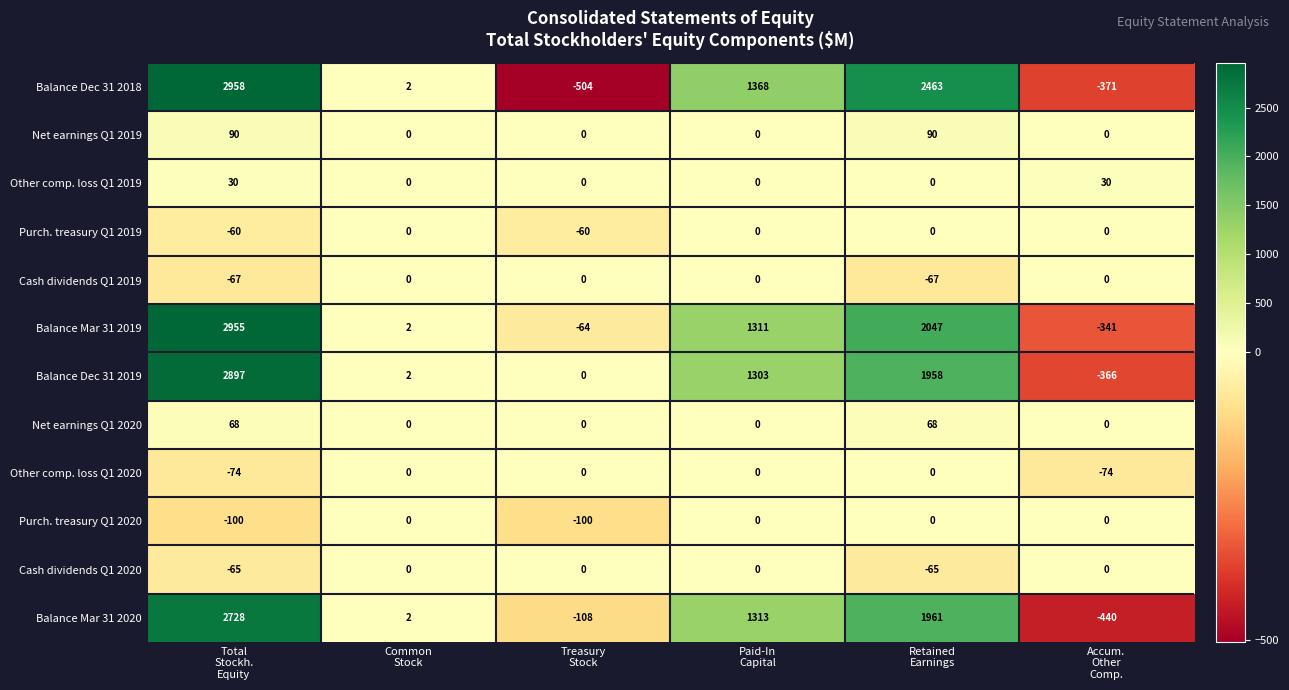

What is the average value of the Balance Dec 31 2019 series?

966